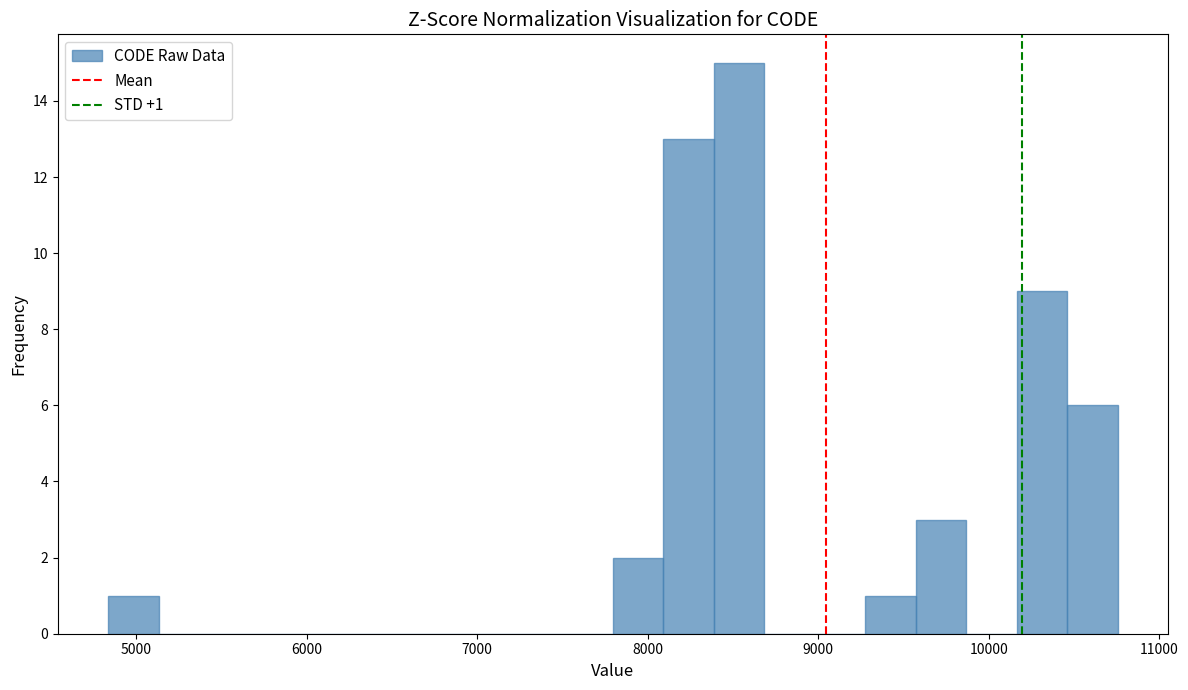

Around what value on the x-axis is the tallest bar? Give the approximate position of its centre, as read against the axis.

8500